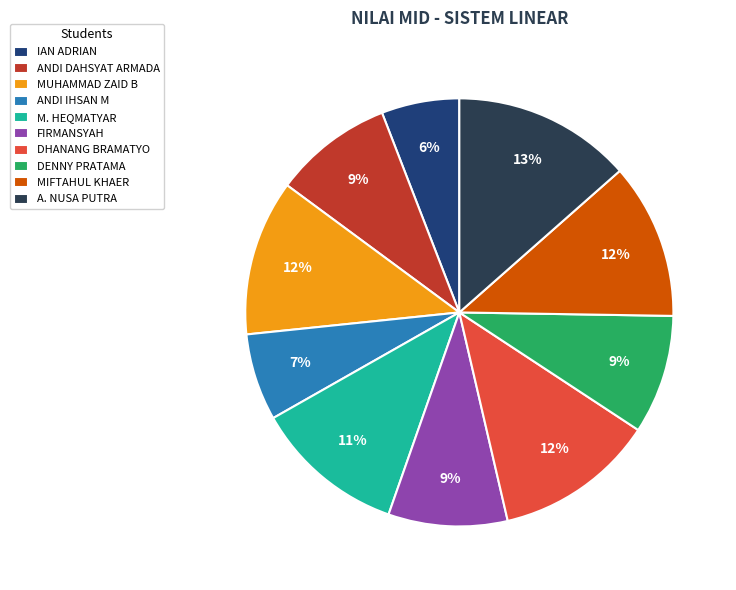

What is the largest slice in the pie chart?

A. NUSA PUTRA